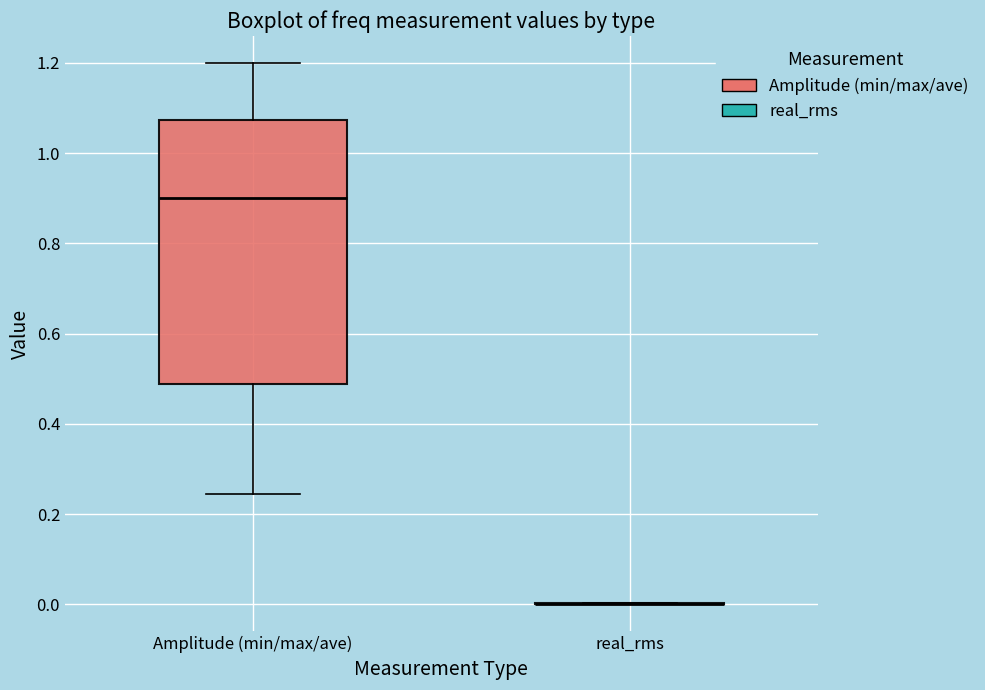

Reading left to right, read every box against the y-axis: the position of its median line, the range the box covers, and the ends of its whiskers. The values are not printed on the chart, so give them approximately, as read against the axis.

Amplitude (min/max/ave): median 0.90, box 0.48 to 1.08, whiskers 0.24 to 1.20
real_rms: box collapsed to a line at 0.00, whiskers 0.00 to 0.00